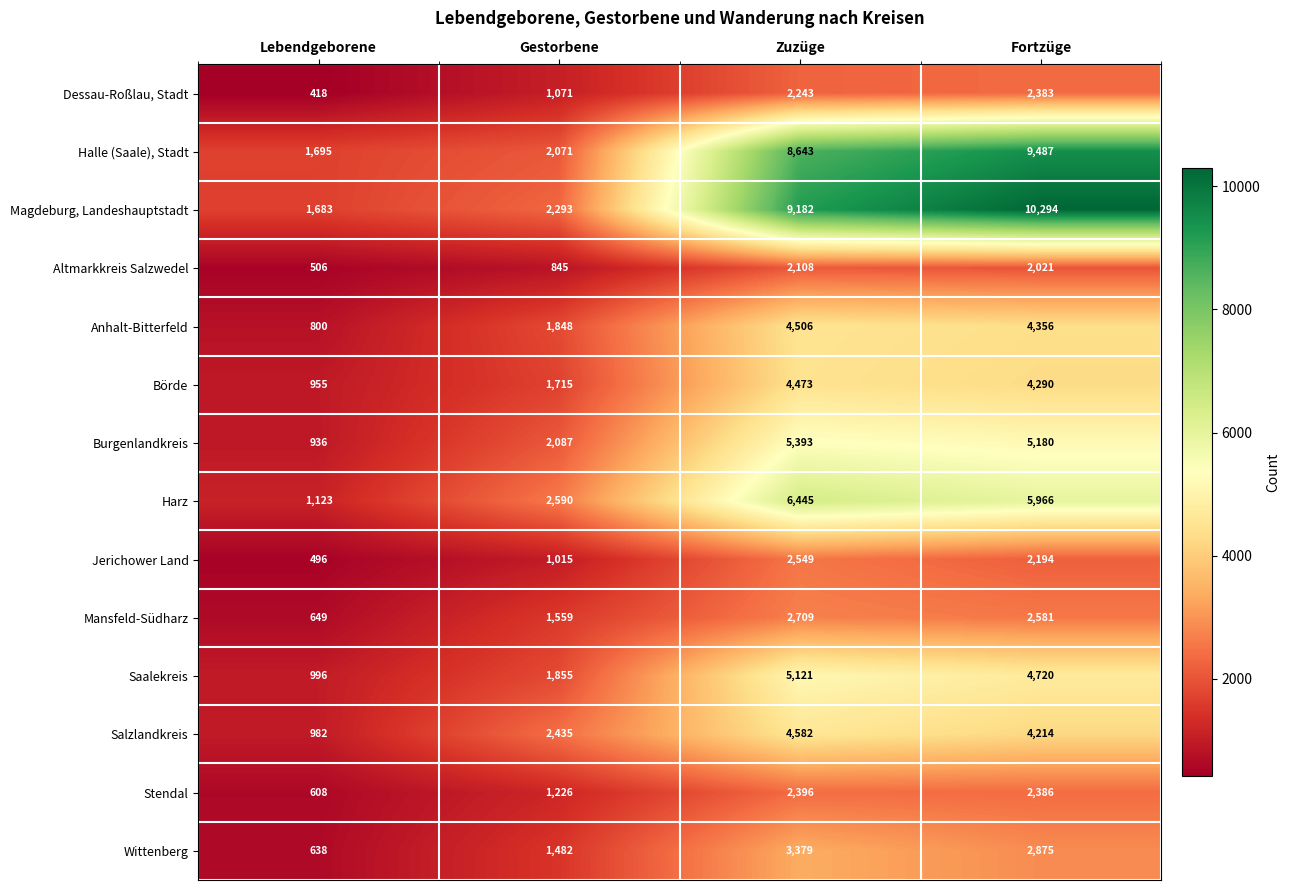

Read the Salzlandkreis value at Fortzüge.

4214